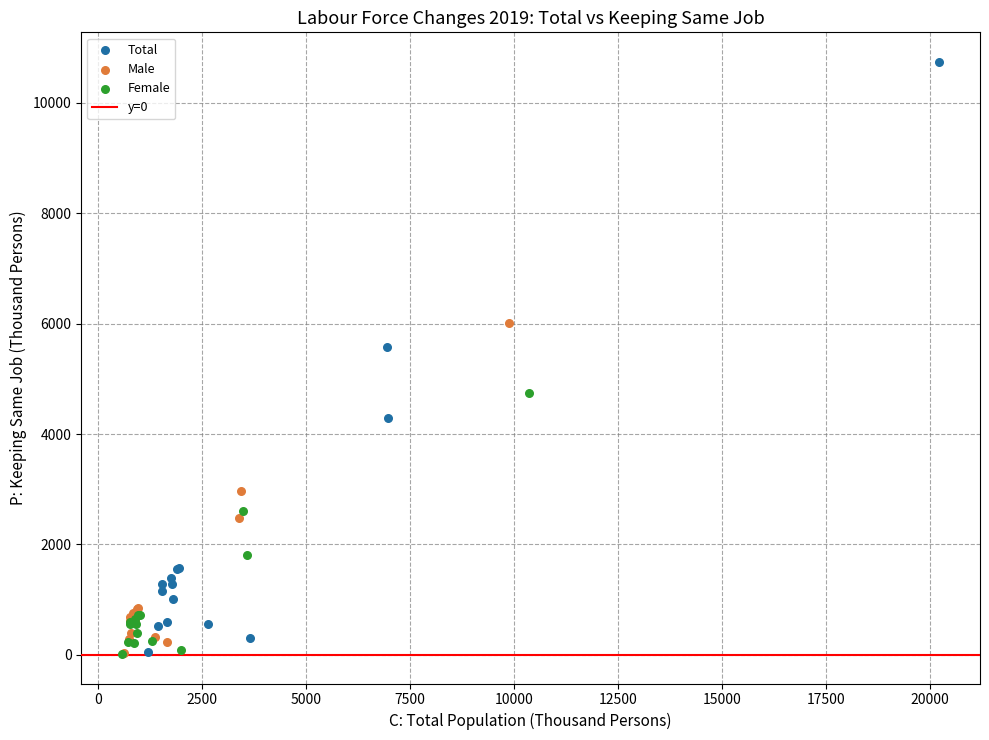

Which series has the largest Y range (max minus min)?

Total